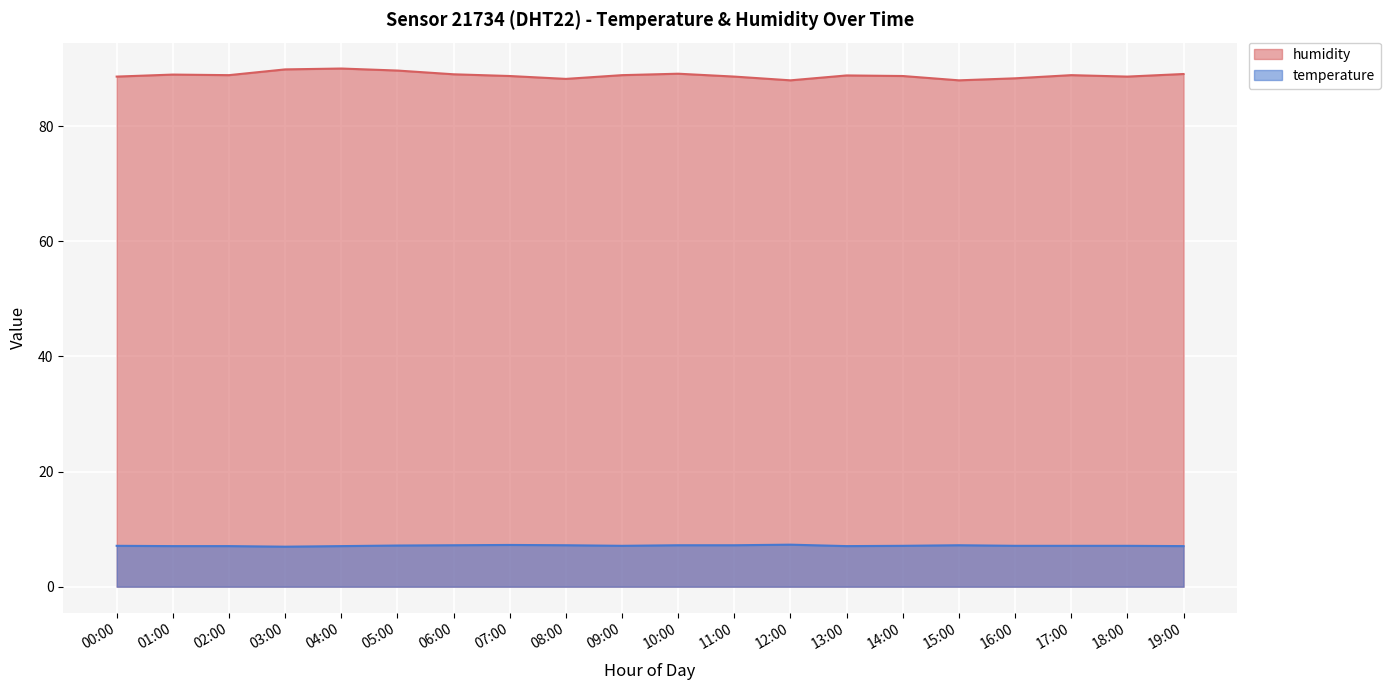

What is the maximum value shown in the chart?

90.0